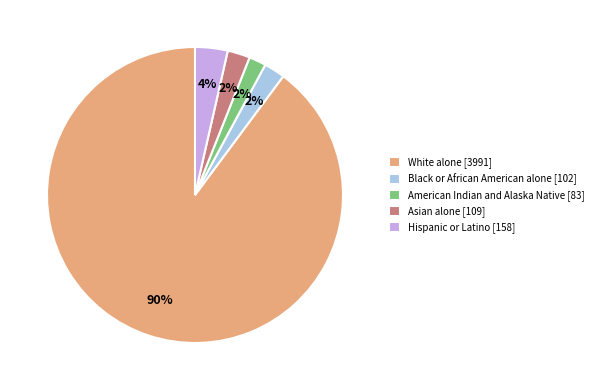

Is it true that White alone is 90% of the pie?

True